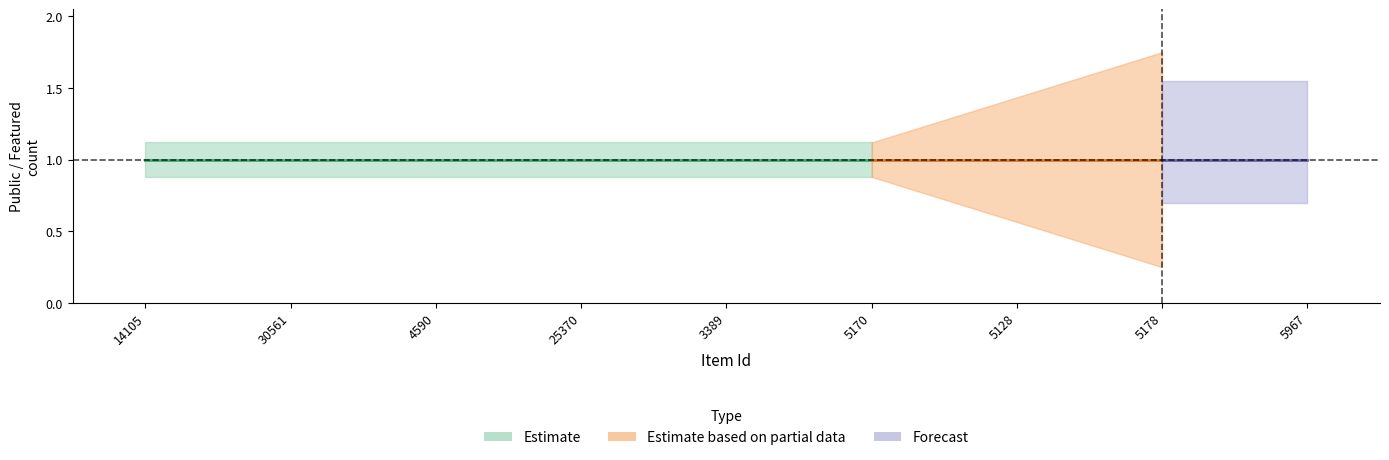

What is the label of the 2nd point from the right?

5178